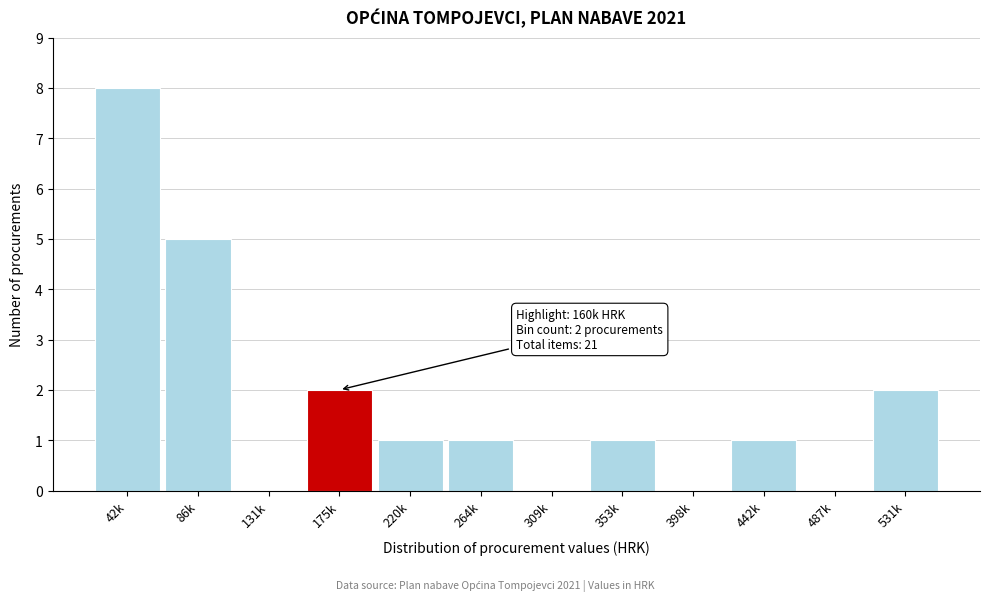

Reading left to right, what are all the values shown in this chart?

42k=8	86k=5	131k=0	175k=2	220k=1	264k=1	309k=0	353k=1	398k=0	442k=1	487k=0	531k=2